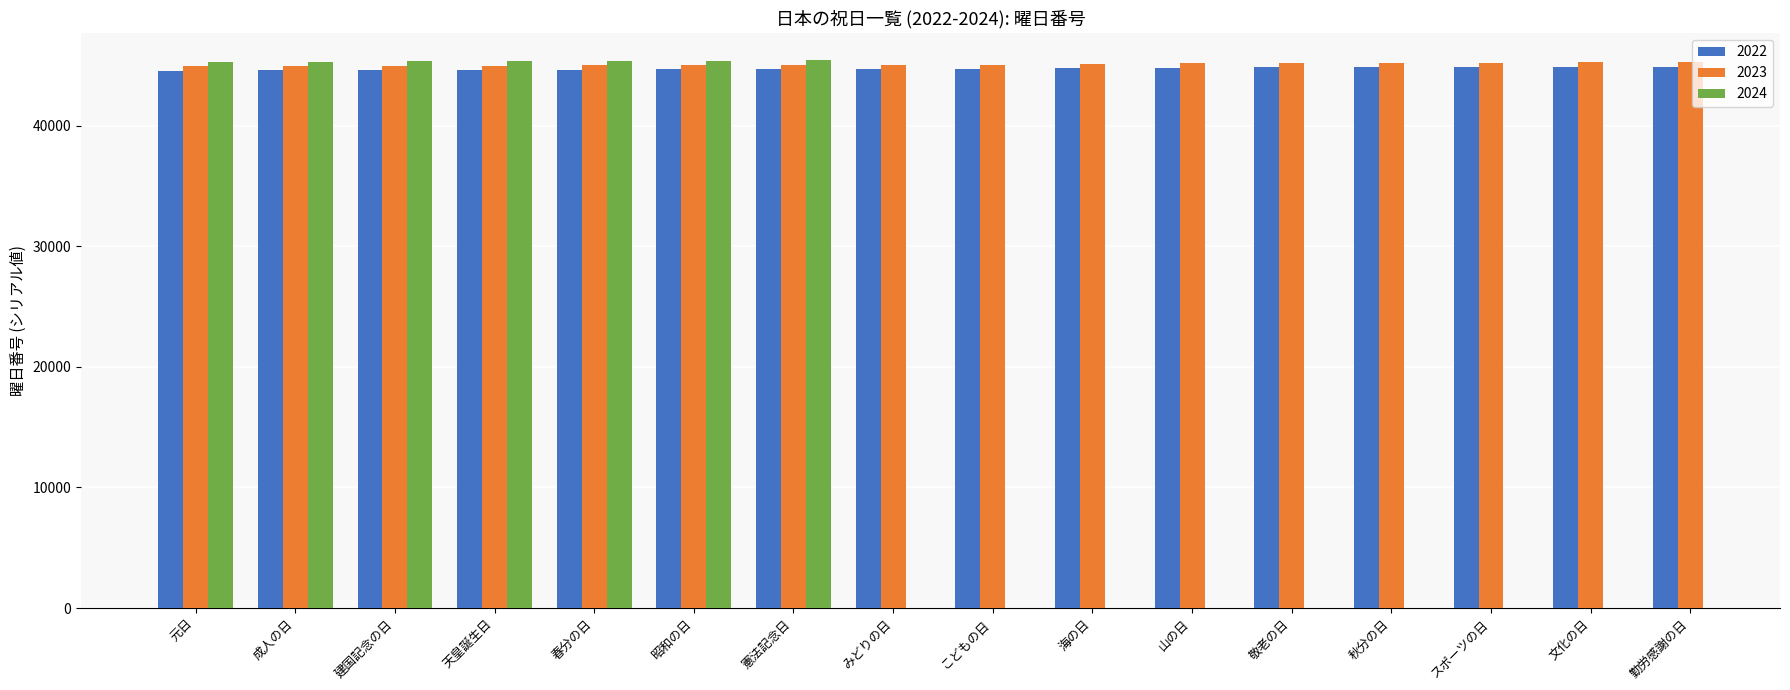

True or false: 2022 has a value of 44603 at 建国記念の日.

True